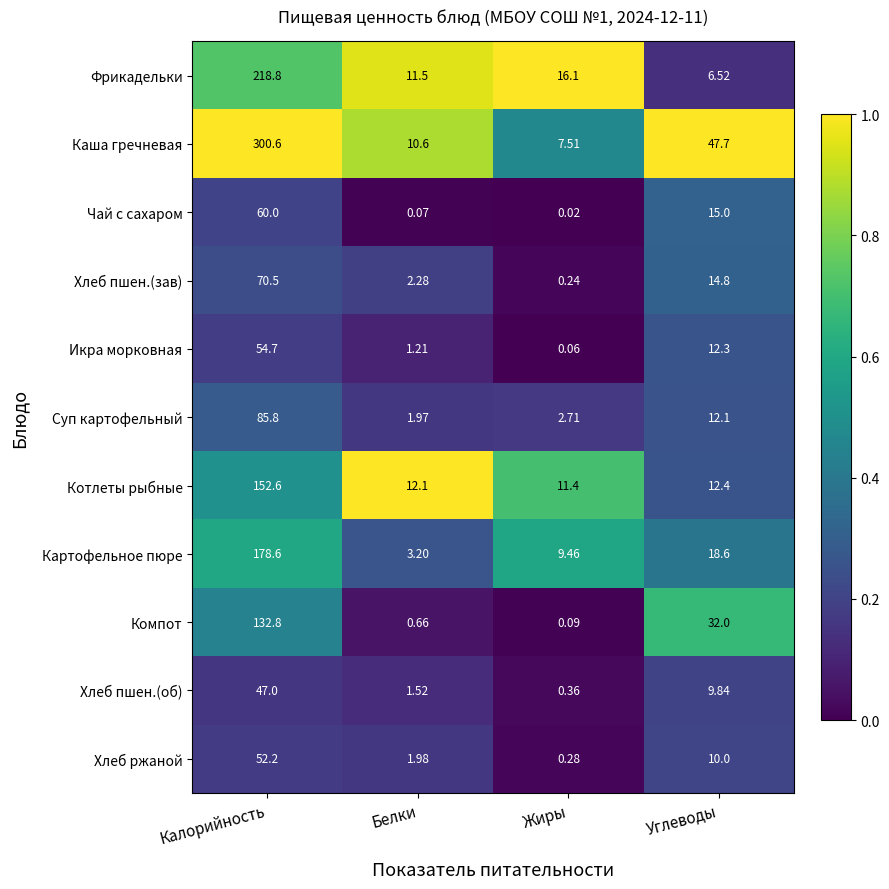

What is the maximum value shown in the chart?

300.6